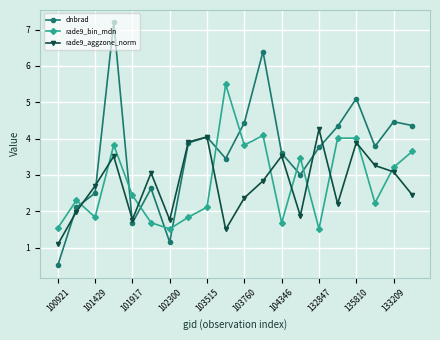

What is the value of the rade9_bin_mdn point at the 15th from the left?

1.5